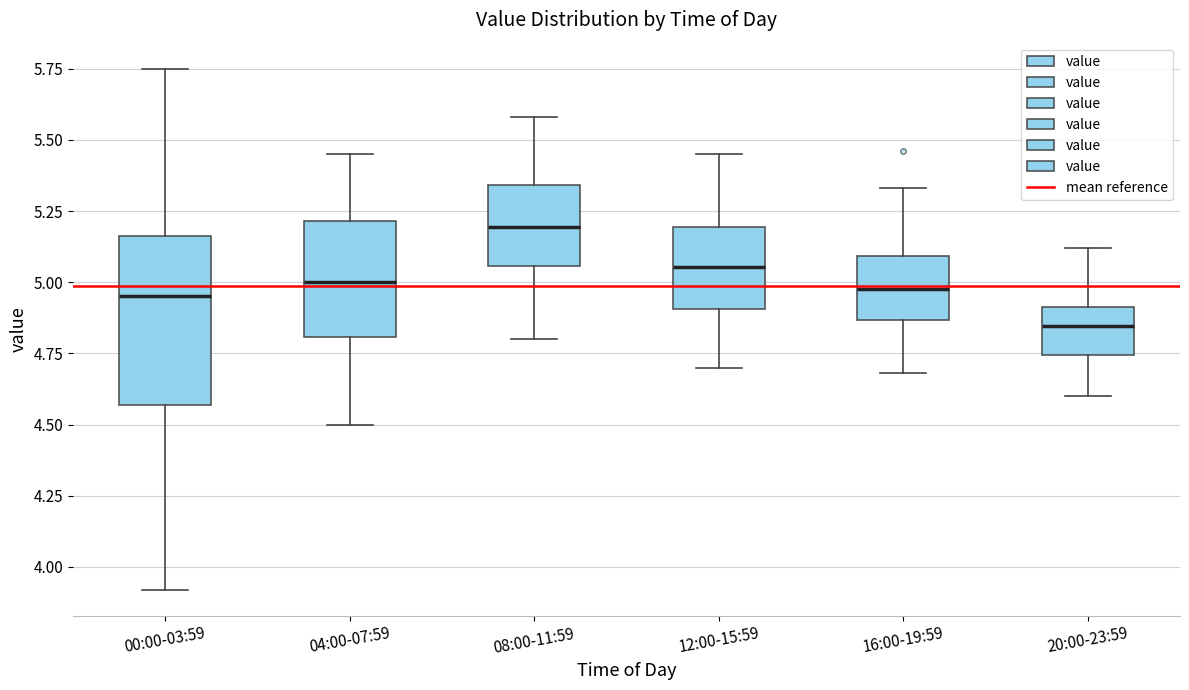

Which box has the highest median line?

08:00-11:59